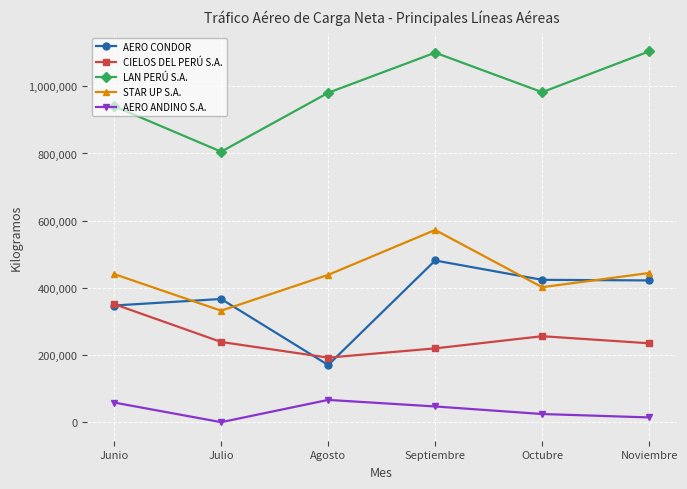

At which label does AERO CONDOR reach its peak?

Septiembre